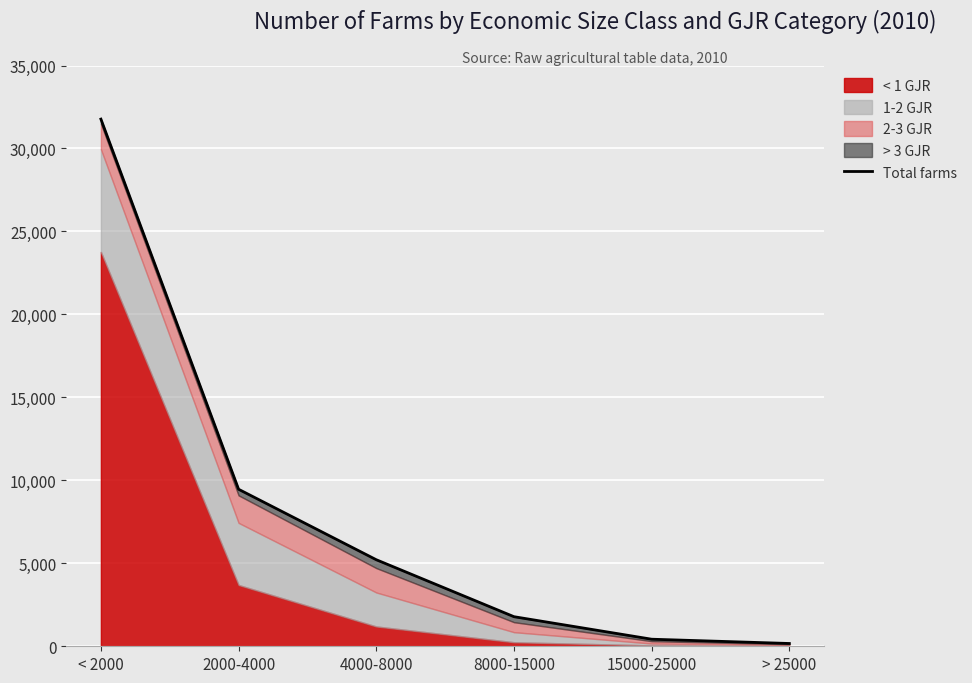

Rank the categories by value from lowest to highest.

> 25000, 15000-25000, 8000-15000, 4000-8000, 2000-4000, < 2000